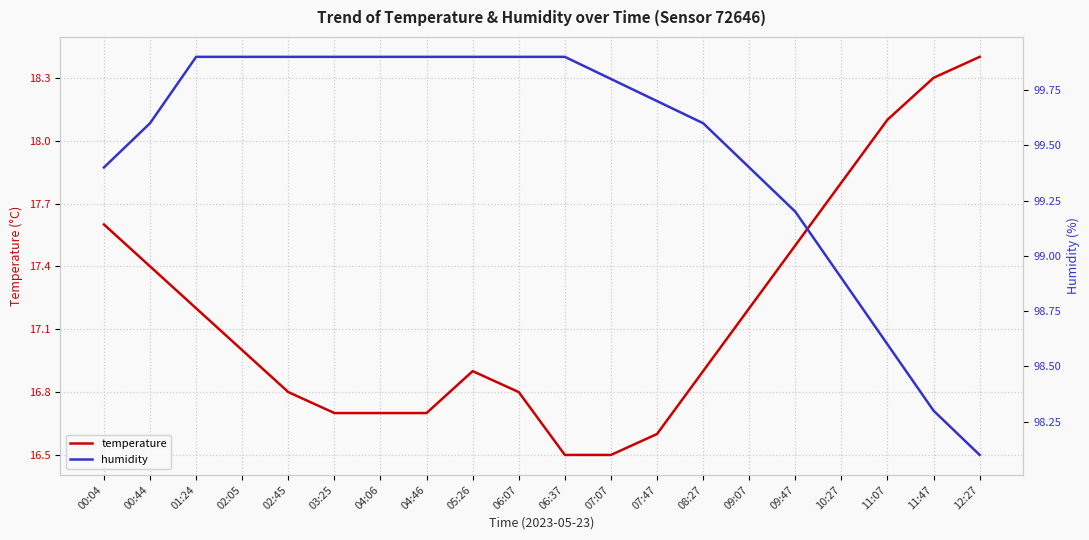

List the series in order of their peak value, highest first.

humidity, temperature